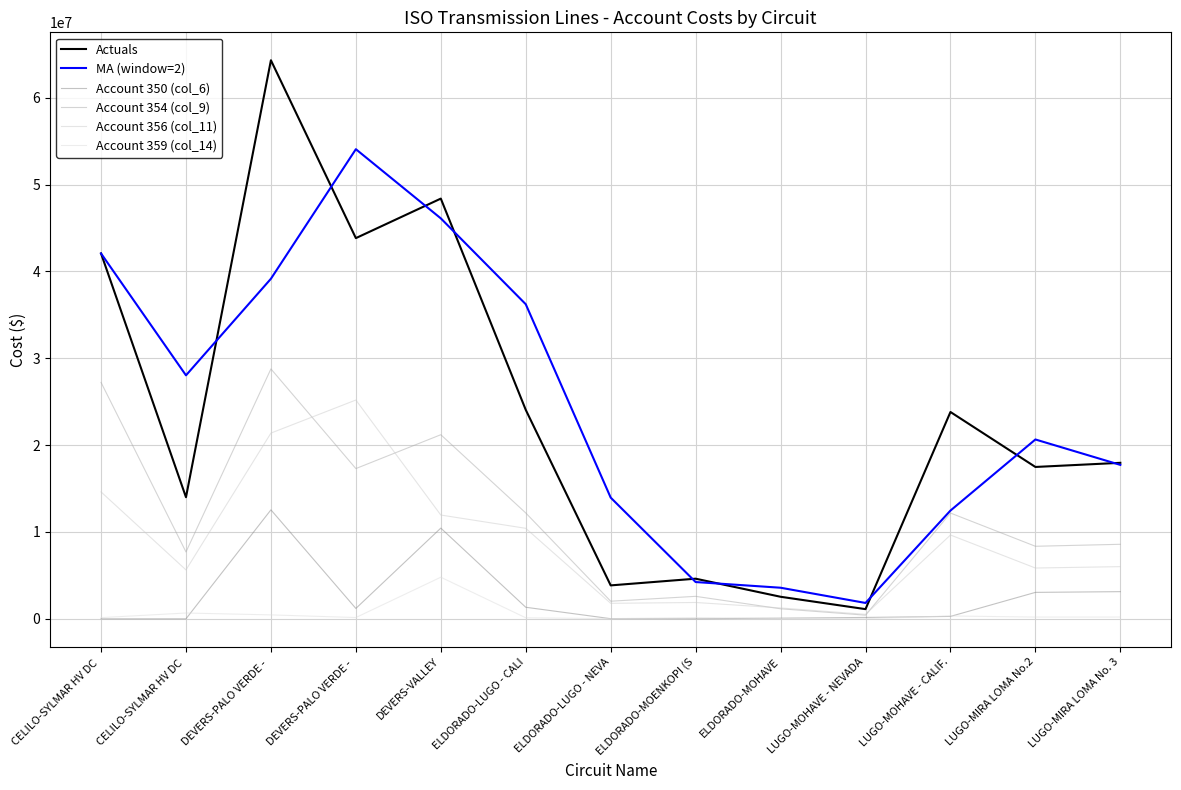

The Actuals series shows 98302686.7 at DEVERS-PALO VERDE - . True or false?

False